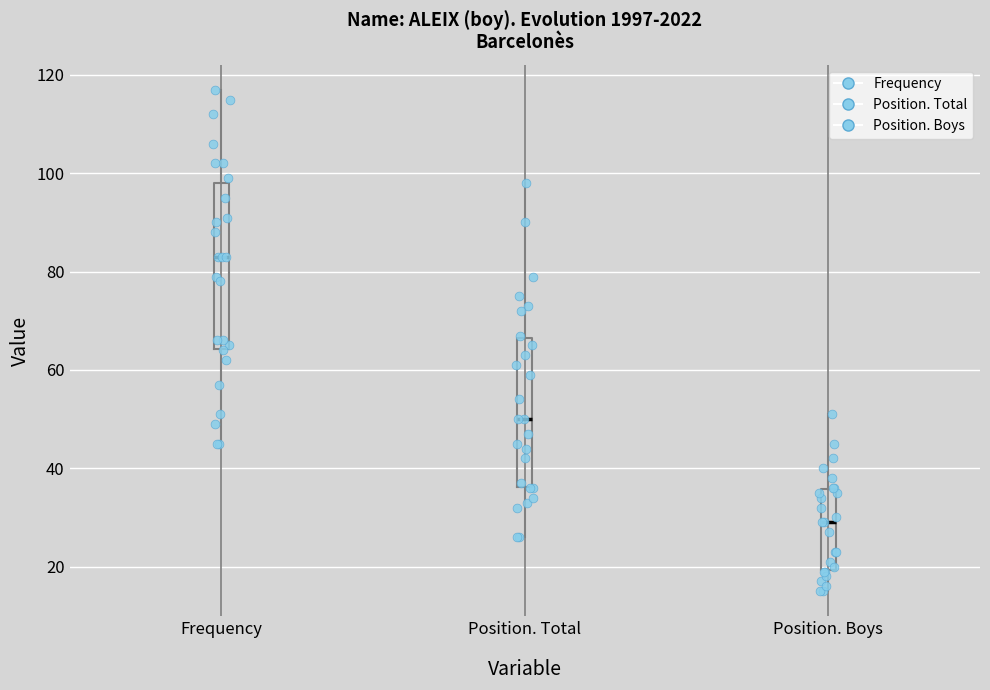

Reading left to right, transcribe this box plot: for each box, give where its median line is, the range the box spans, and where its two whiskers end, as read against the y-axis. The values are not printed on the chart, so give them approximately, as read against the axis.

Frequency: median 84, box 64 to 98, whiskers 46 to 118
Position. Total: median 50, box 36 to 66, whiskers 26 to 98
Position. Boys: median 30, box 20 to 36, whiskers 16 to 52